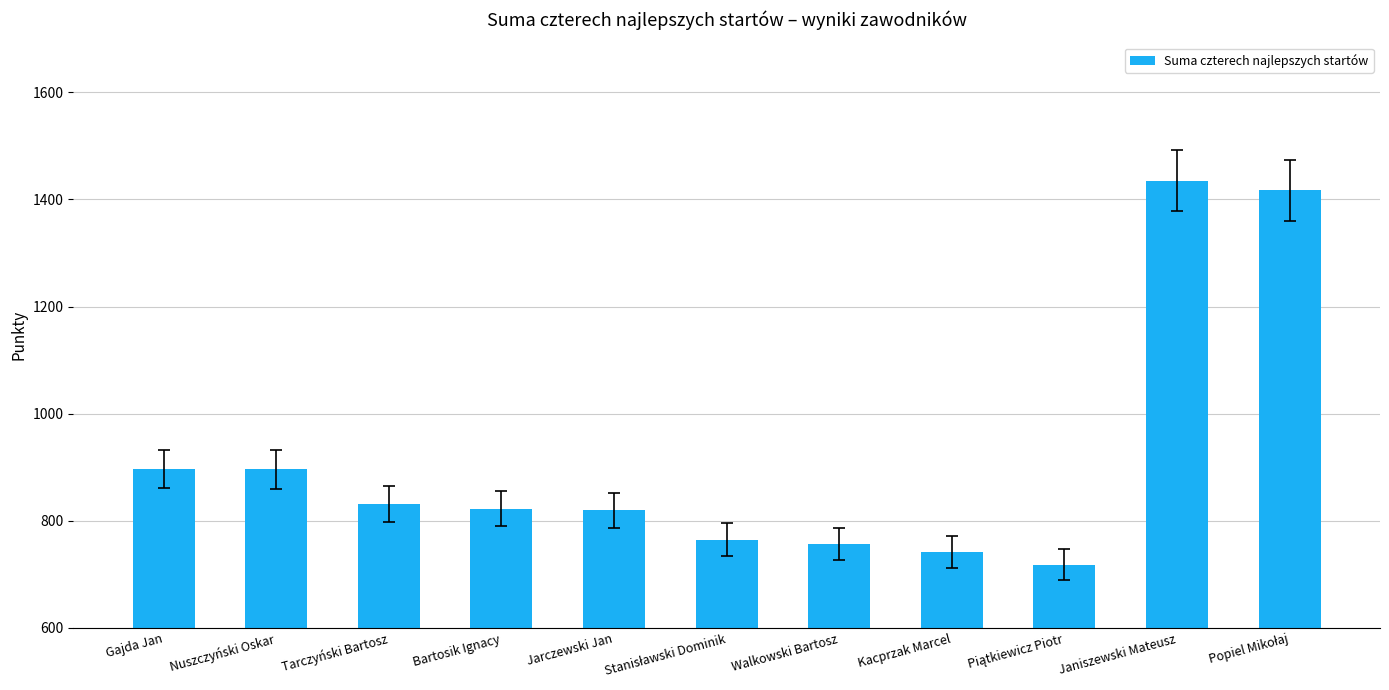

Are the bars horizontal?

No